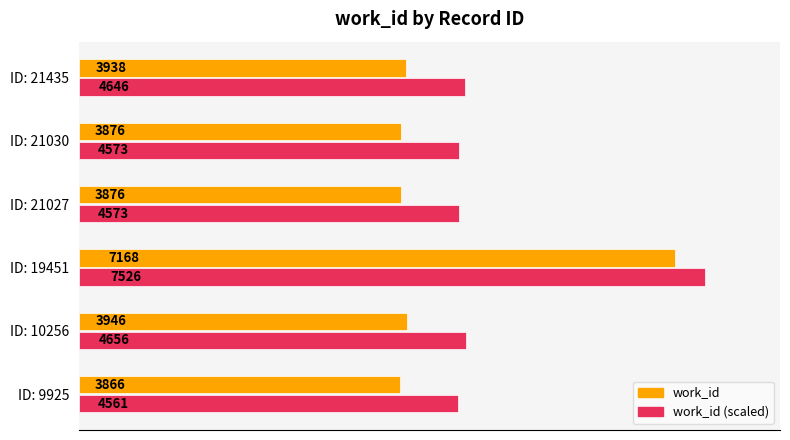

Rank the series by their maximum value, from lowest to highest.

work_id, work_id (scaled)